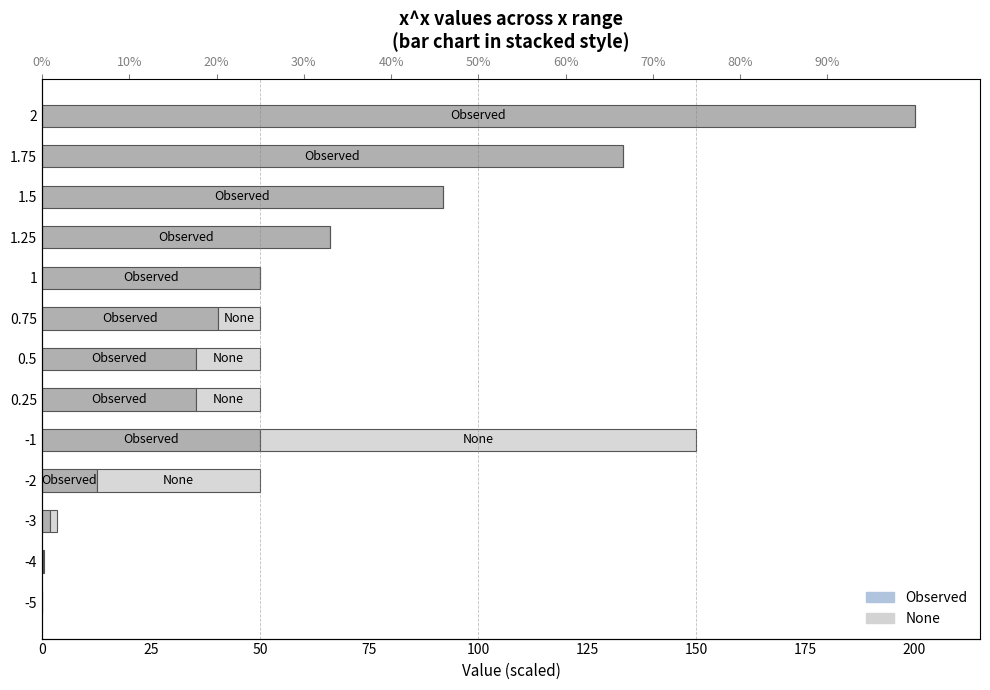

What are all the series names shown in the legend?

Observed, None